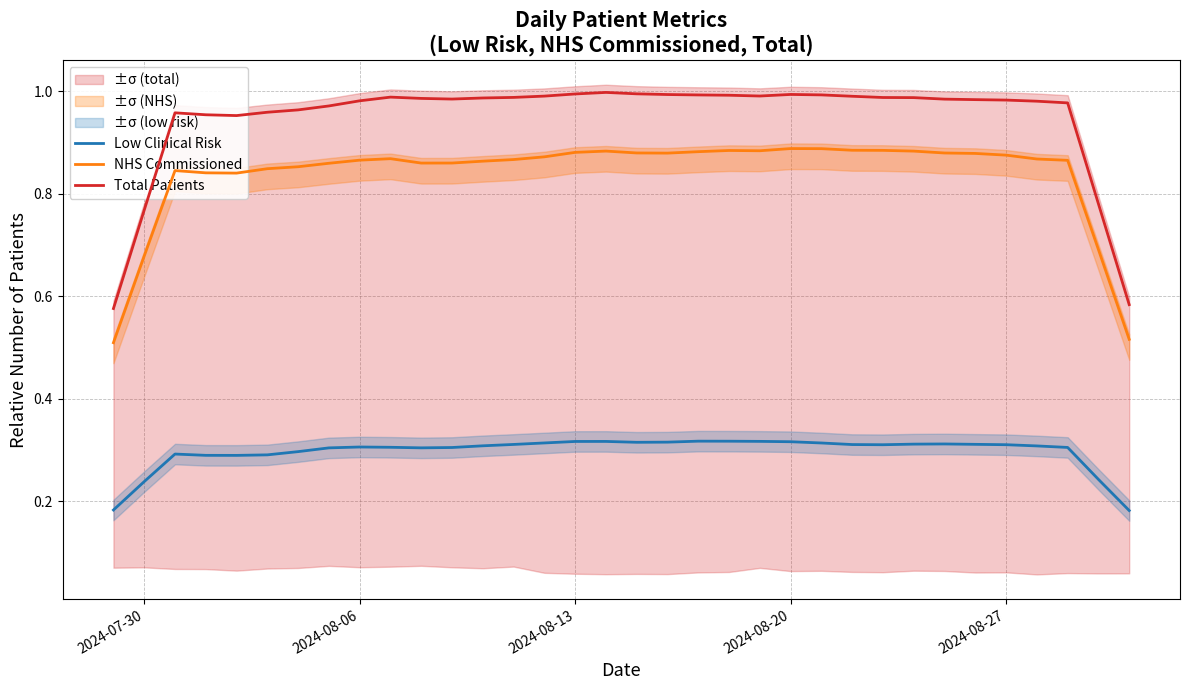

Count the number of categories in the chart.

34